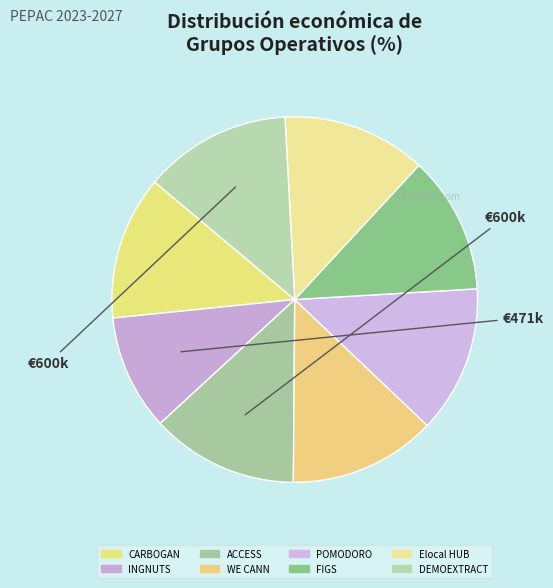

Count the number of slices in the pie.

8